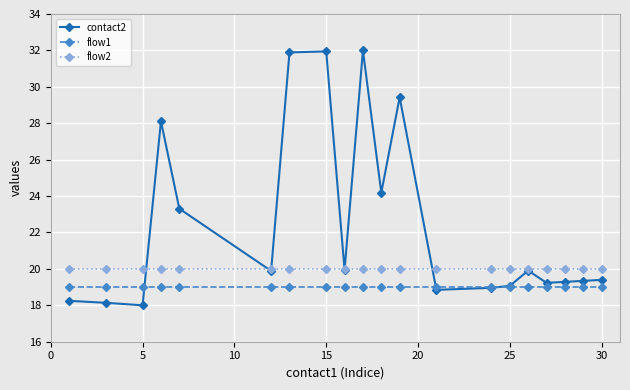

At how many categories does at least one series exceed 27?

5